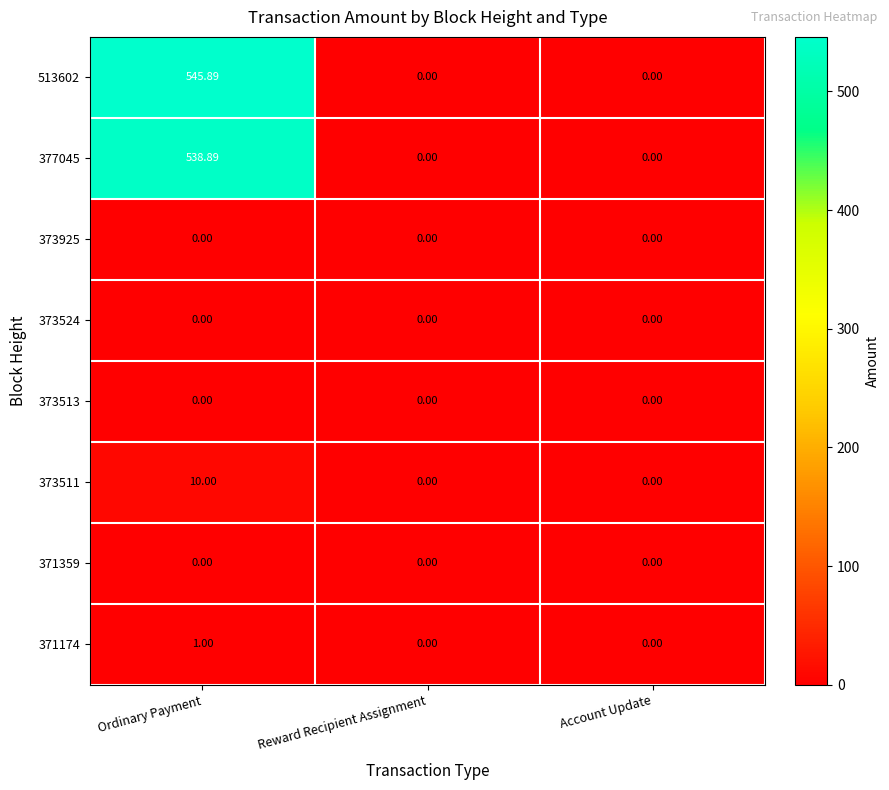

Which label corresponds to the largest value in the chart?

Ordinary Payment